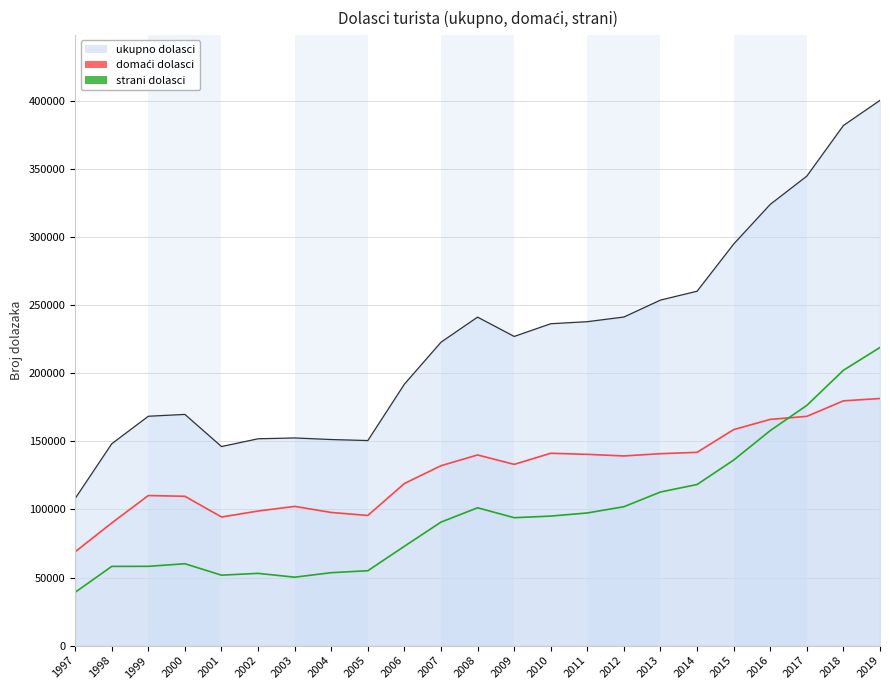

Where is strani dolasci nearest to the value 129007?

2015